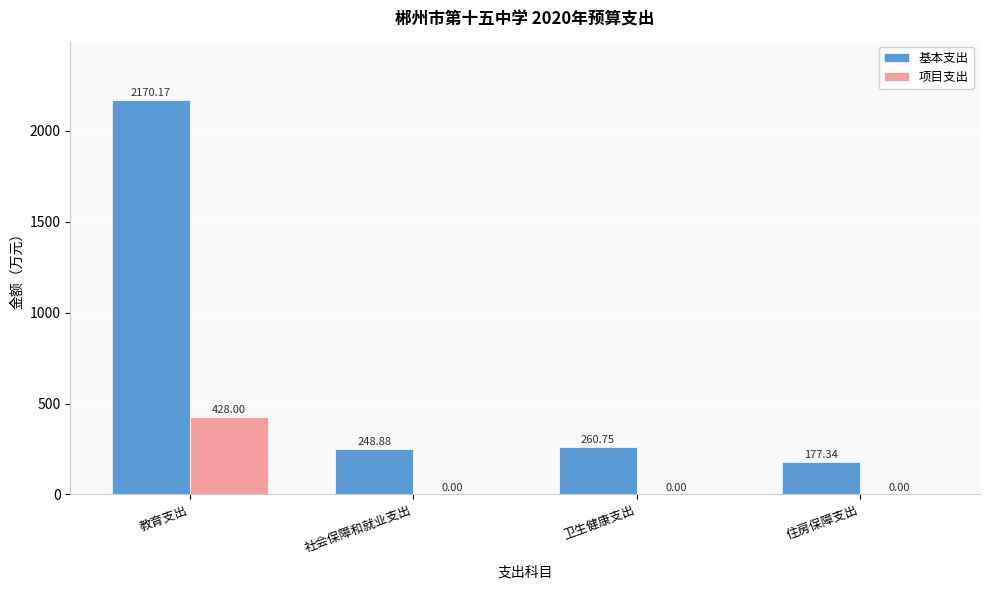

What is the sum of the 项目支出 values at 卫生健康支出 and 教育支出?

428.0